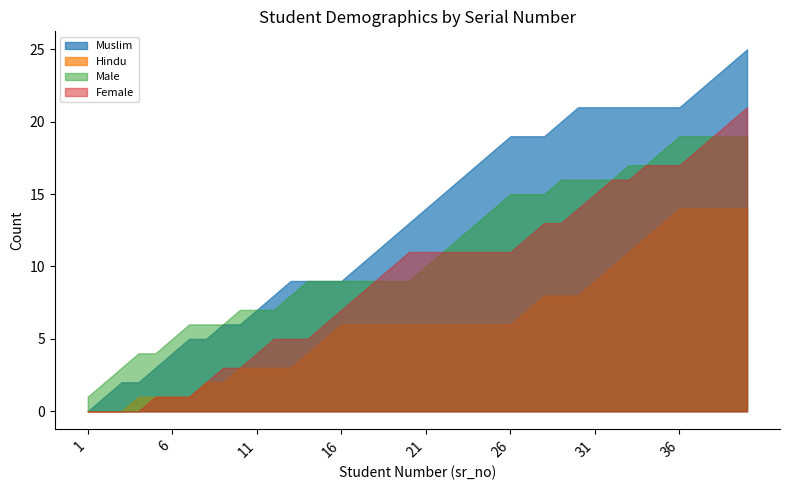

Which series has the widest spread of values?

Muslim